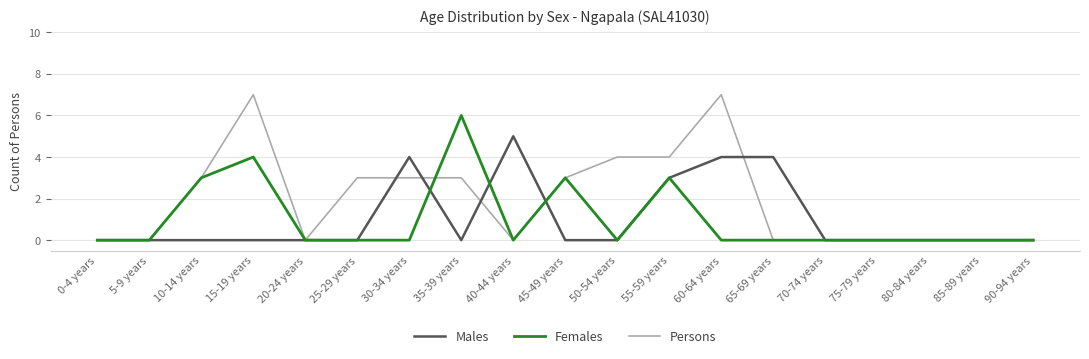

Rank the series by their maximum value, from lowest to highest.

Males, Females, Persons